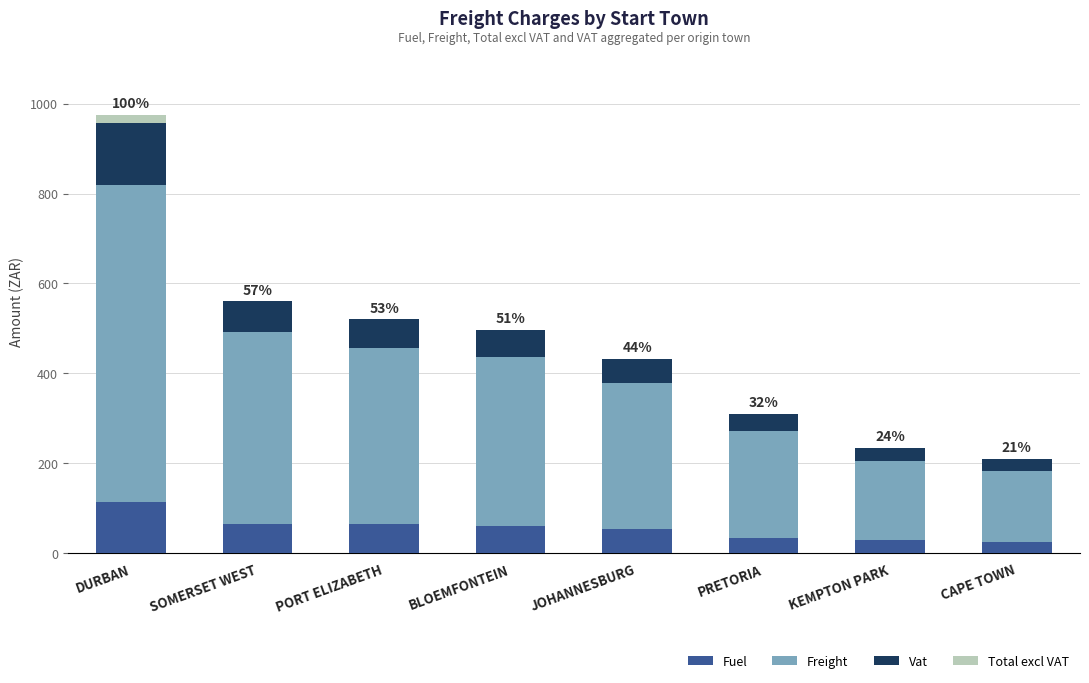

Which category has the highest value in the Fuel series?

DURBAN